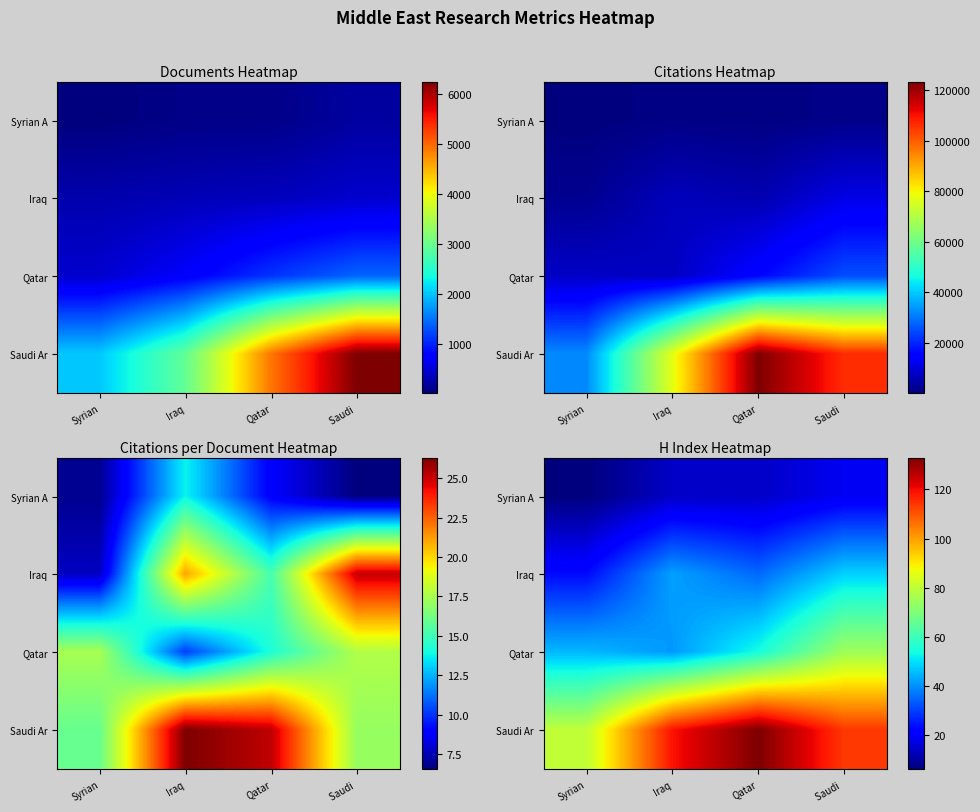

What is the minimum value shown in the chart?

6